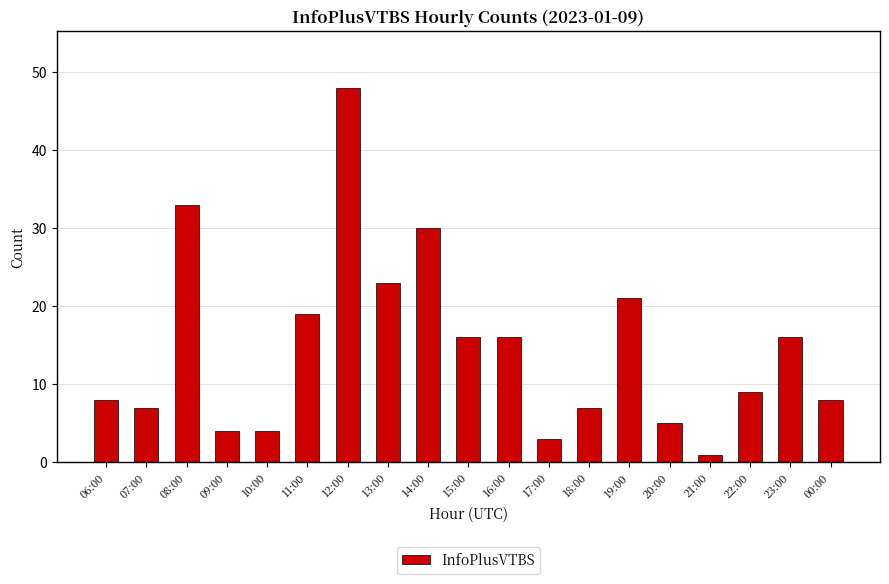

Which has a higher value, 14:00 or 10:00?

14:00